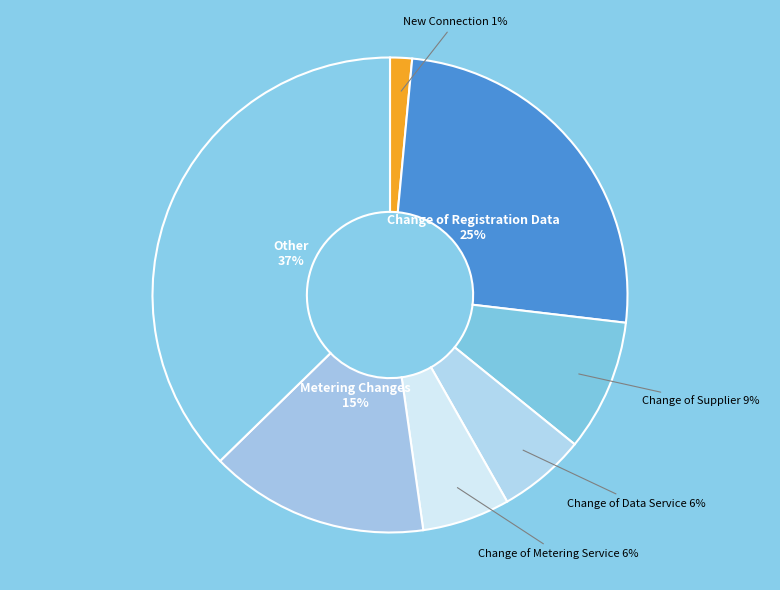

What is the largest slice in the pie chart?

Other